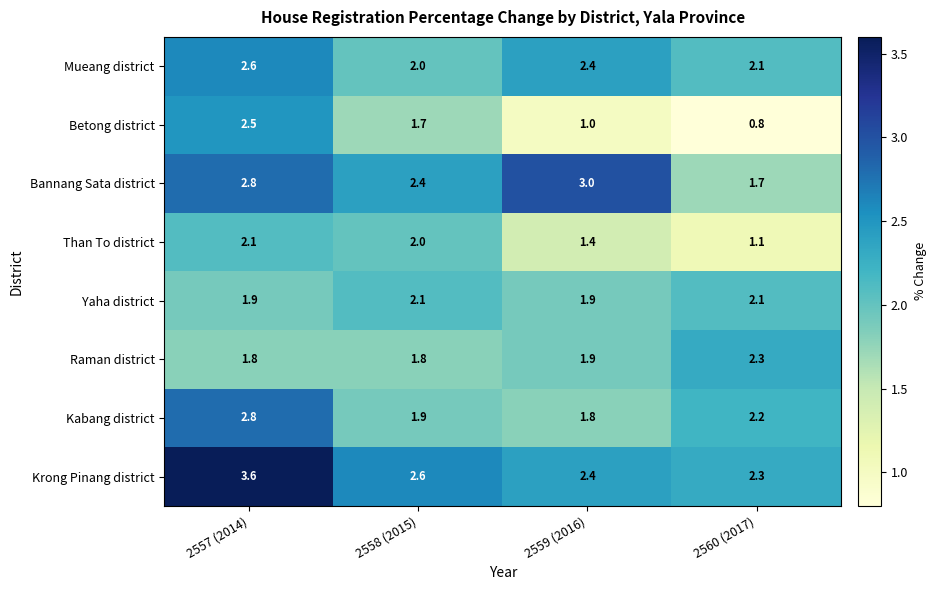

What is the average value of the Betong district series?

1.5